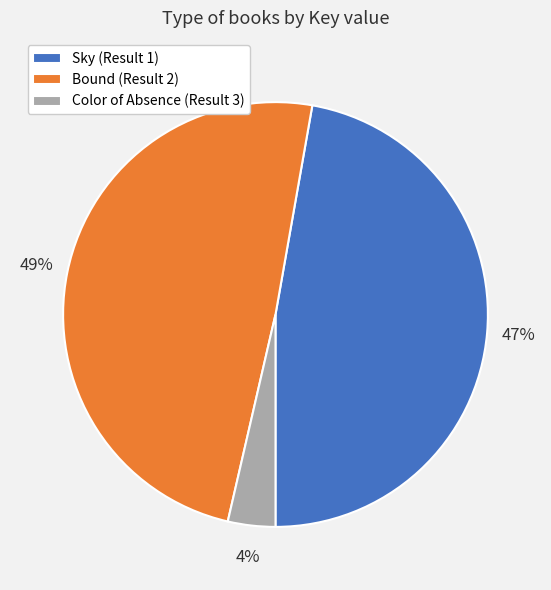

Is the sum of Color of Absence (Result 3) and Sky (Result 1) greater than half?

Yes